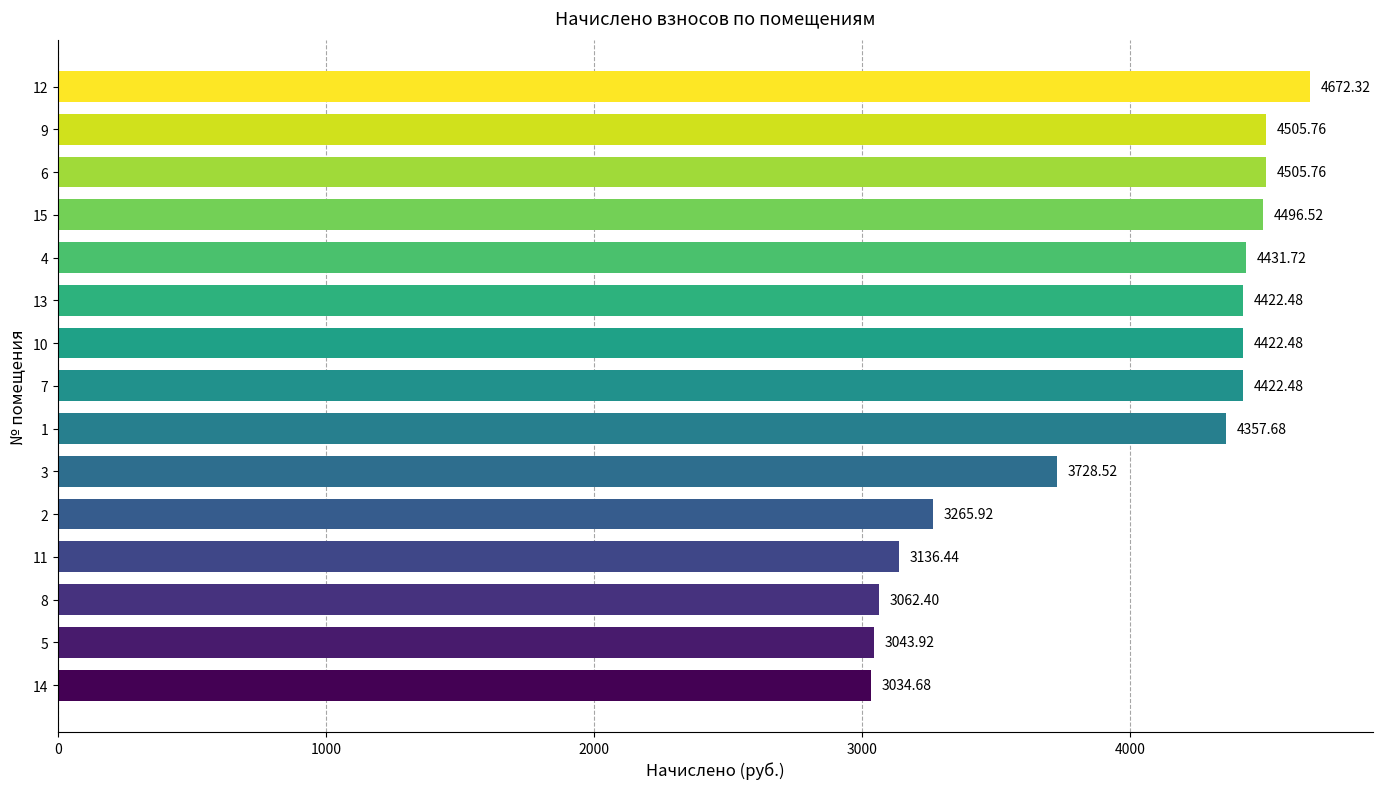

What is the ratio of the value at 8 to the value at 11?

1.0